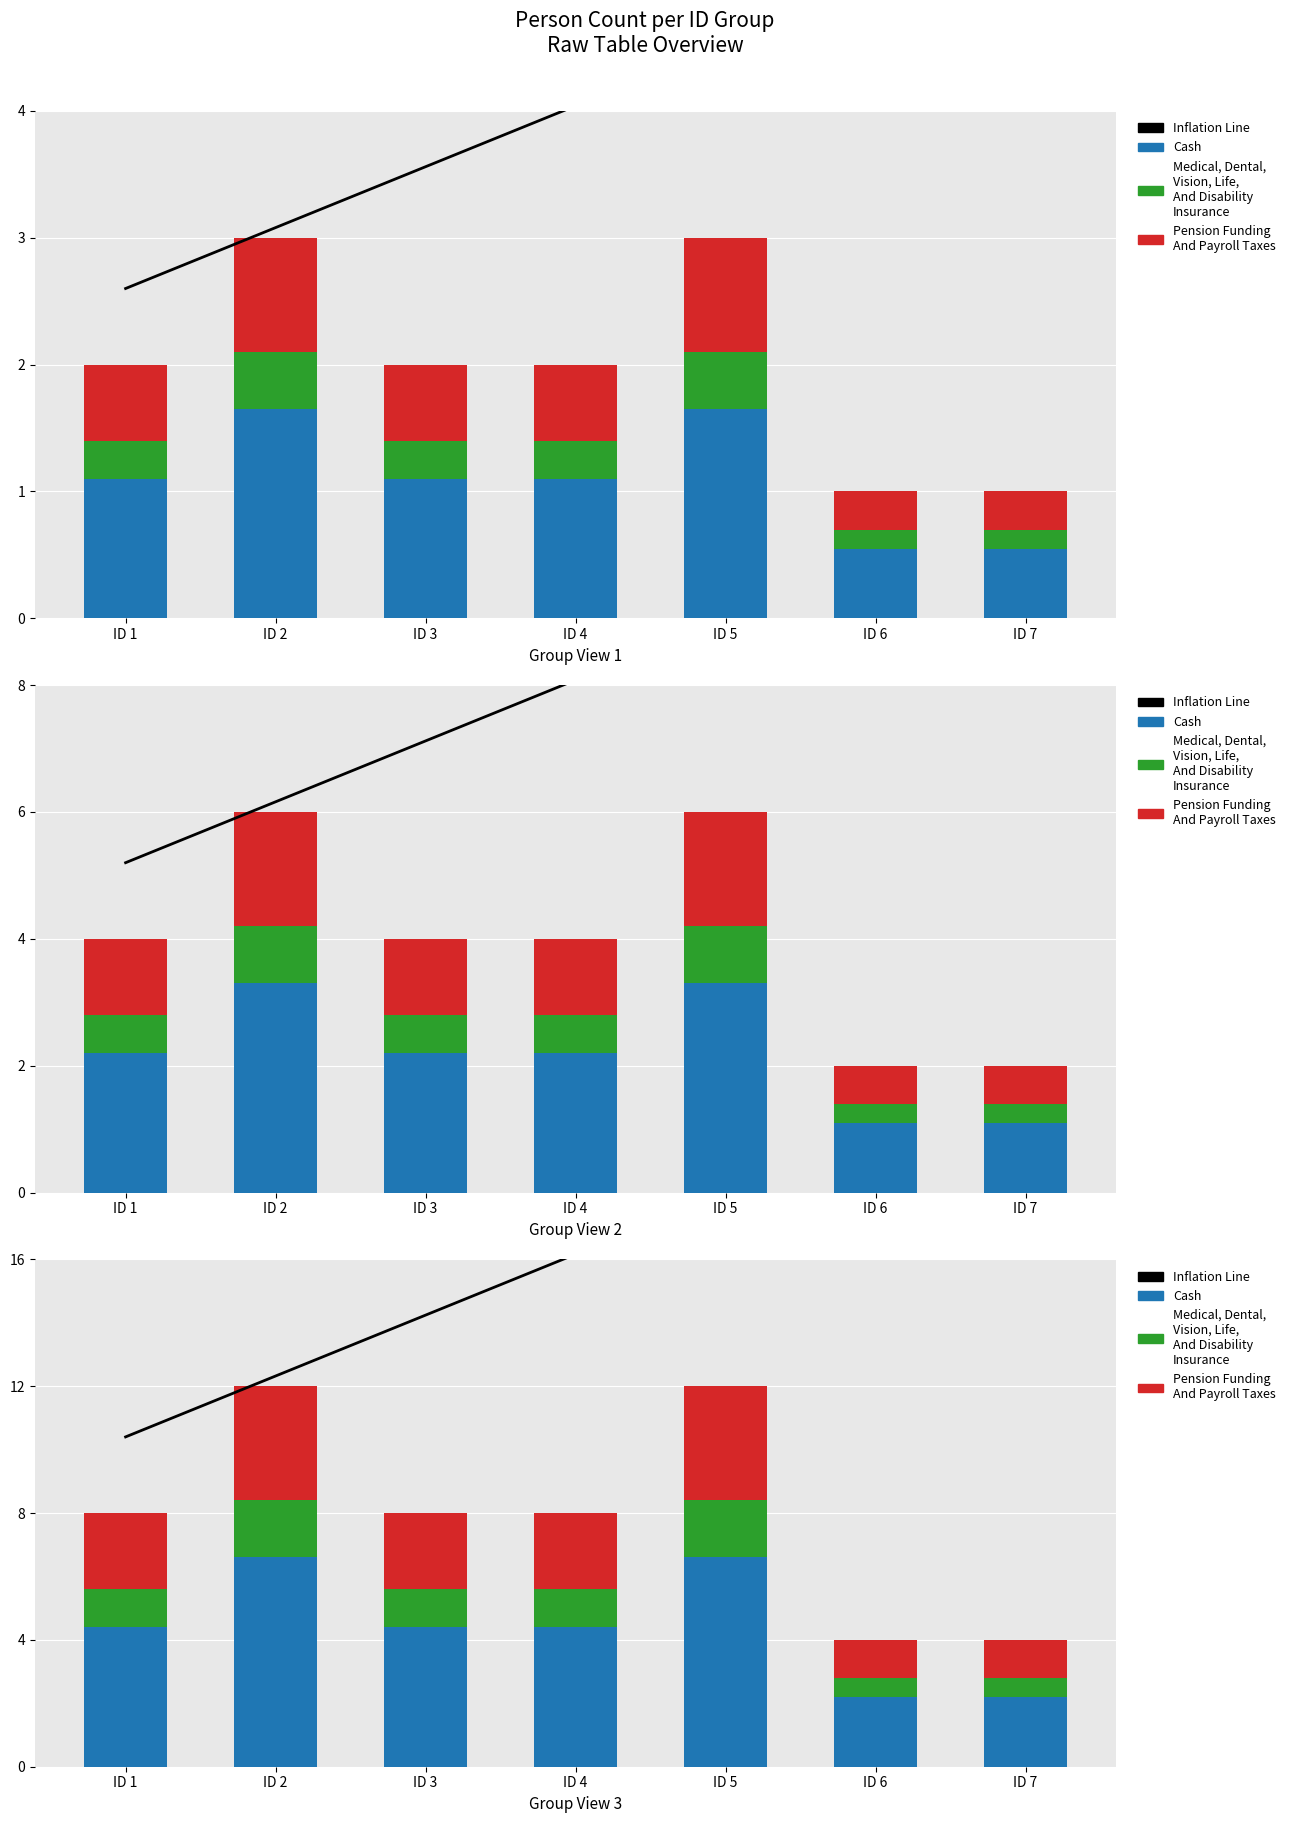

How many values in the Medical, Dental, Vision, Life, And Disability Insurance series exceed 1?

5